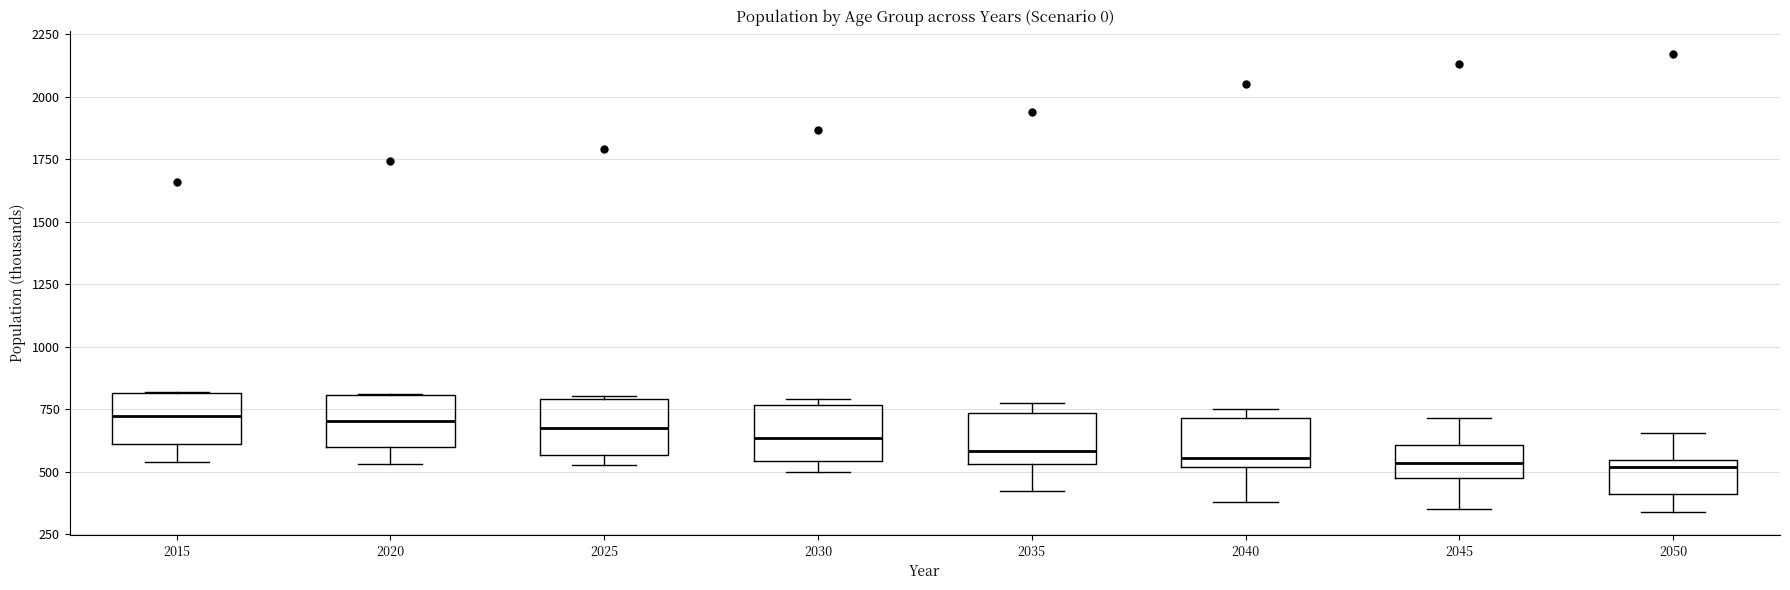

Reading left to right, read every box against the y-axis: the position of its median line, the range the box covers, and the ends of its whiskers. The values are not printed on the chart, so give them approximately, as read against the axis.

2015: median 700, box 600 to 800, whiskers 550 to 800
2020: median 700, box 600 to 800, whiskers 550 to 800
2025: median 700, box 550 to 800, whiskers 550 (just below the box's lower edge) to 800
2030: median 650, box 550 to 750, whiskers 500 to 800
2035: median 600, box 550 to 750, whiskers 400 to 800
2040: median 550, box 500 to 700, whiskers 400 to 750
2045: median 550, box 500 to 600, whiskers 350 to 700
2050: median 500, box 400 to 550, whiskers 350 to 650